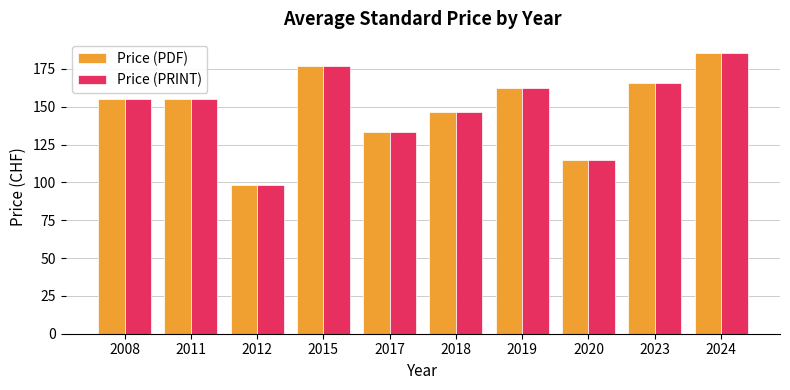

What is the value of the Price (PDF) bar at the 5th from the left?

133.0